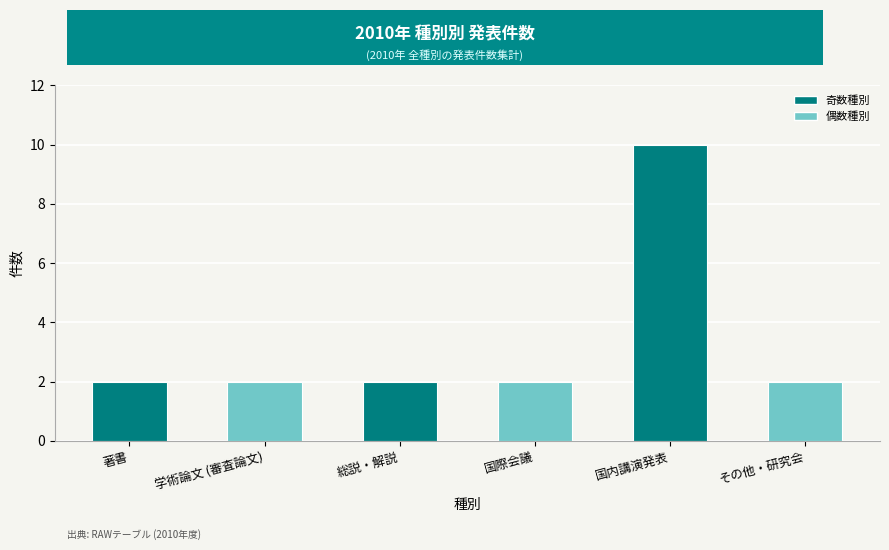

True or false: the data shows 2 at その他・研究会.

True